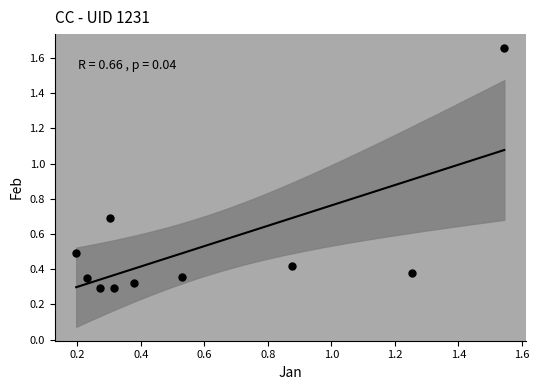

What is the average Y value?

0.5